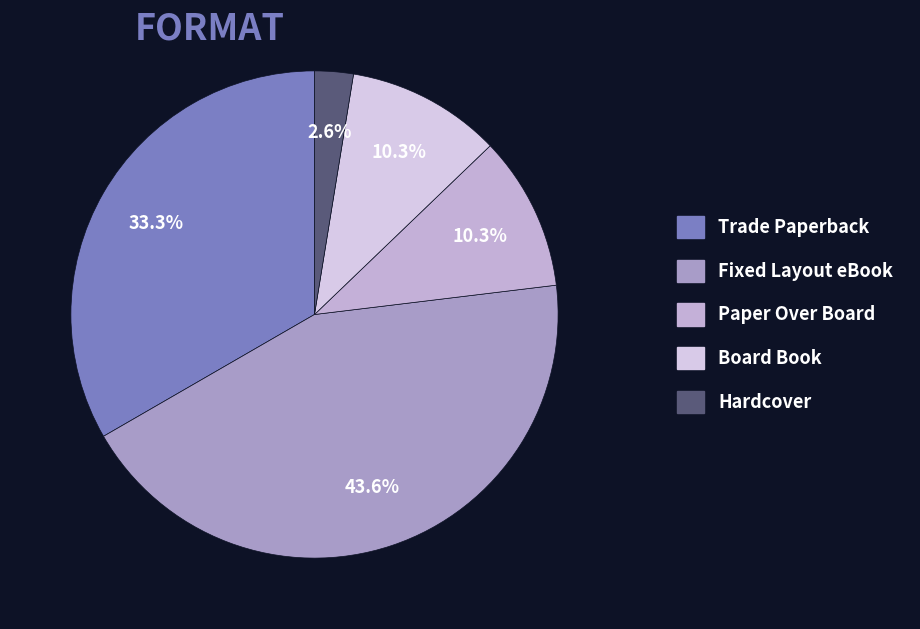

Between Hardcover and Fixed Layout eBook, which is larger?

Fixed Layout eBook